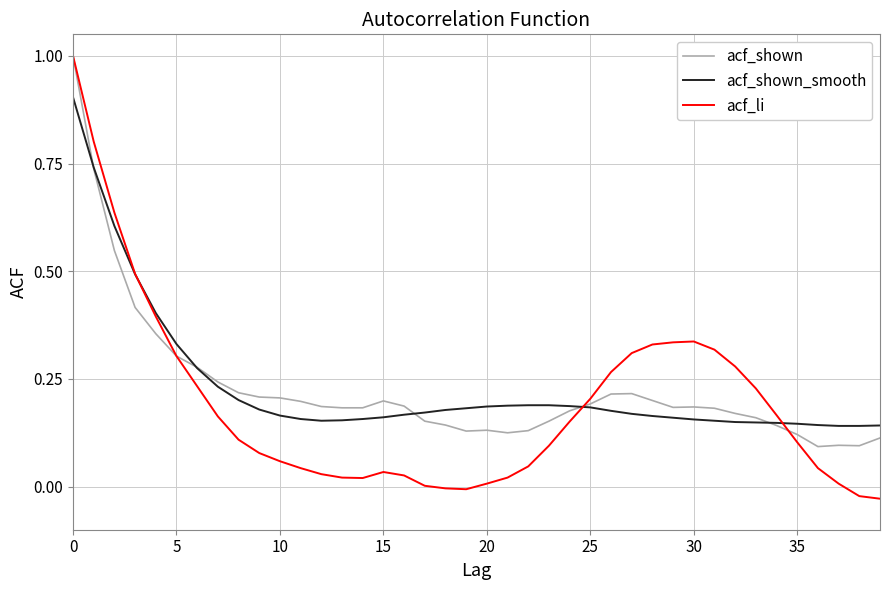

Which series has the largest range (max minus min)?

acf_li